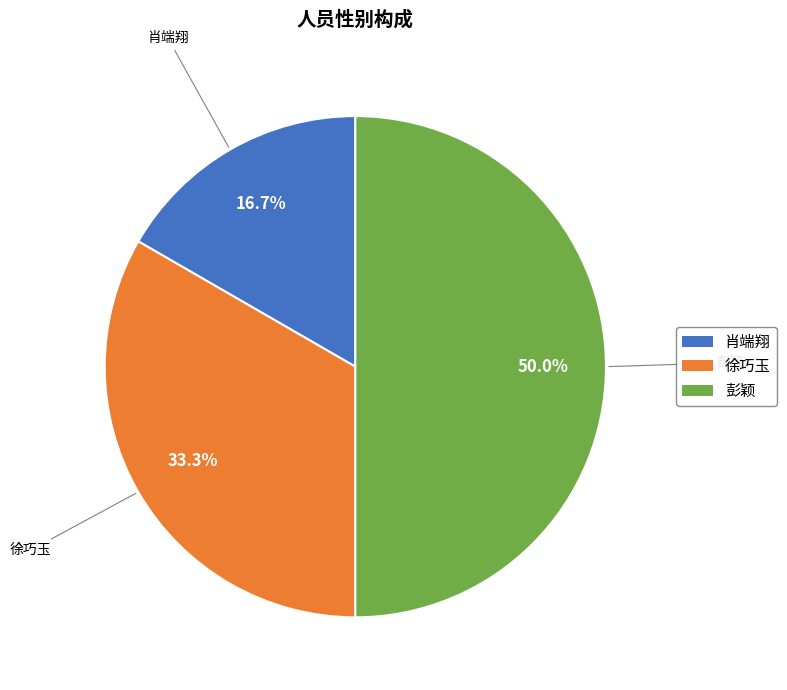

What is the largest slice in the pie chart?

彭颖